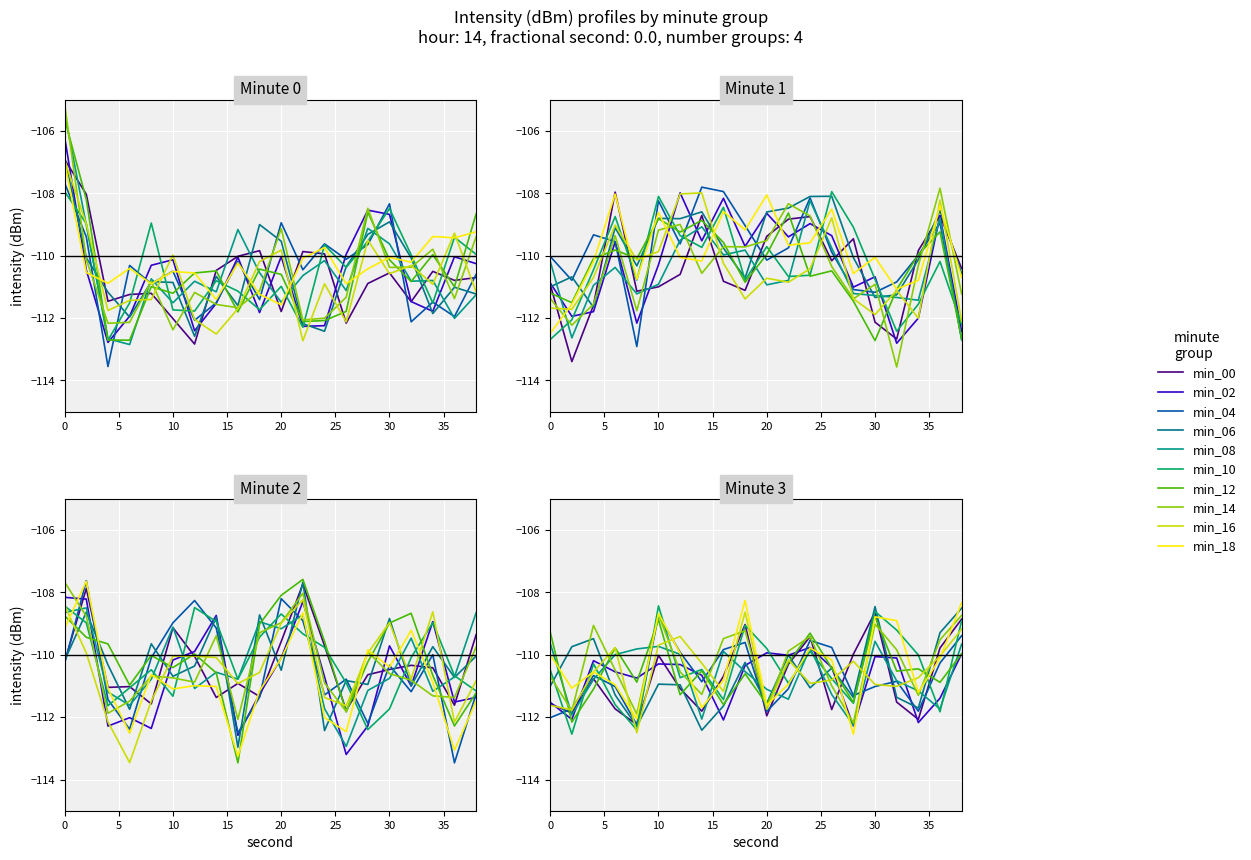

How many times do minute_1 and minute_2 cross each other?

8